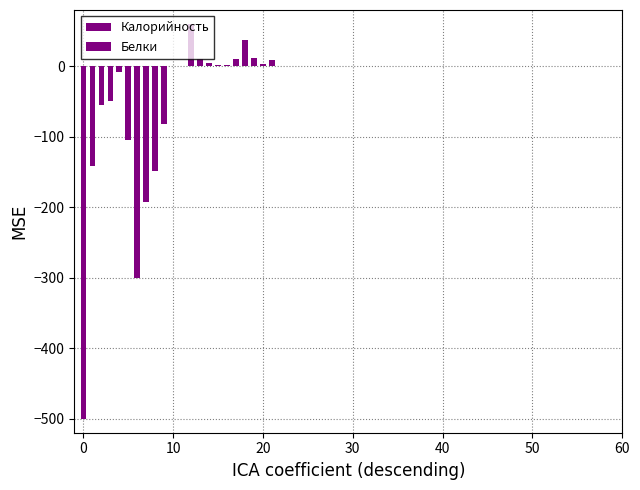

Rank the series by their average value, from lowest to highest.

Калорийность, Белки